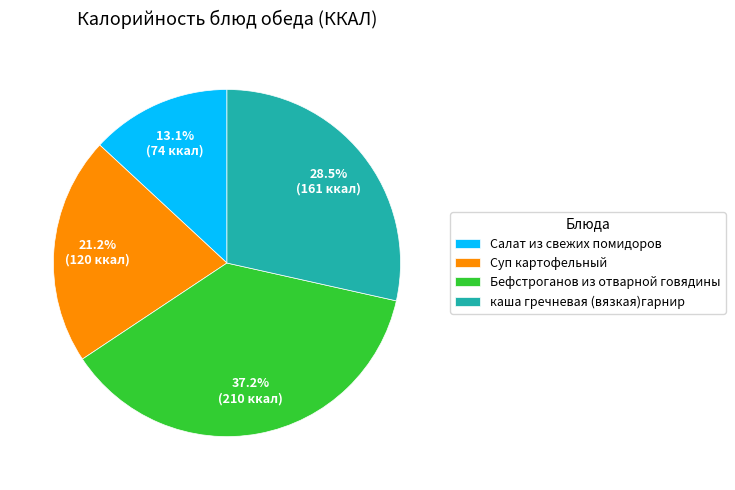

Is Салат из свежих помидоров the majority of the pie?

No